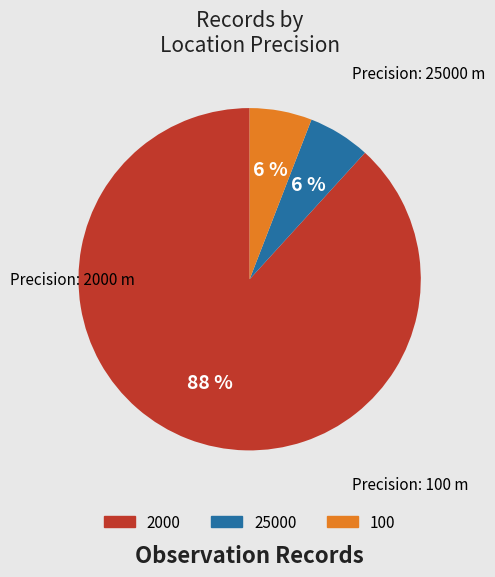

How many slices are in this pie chart?

3